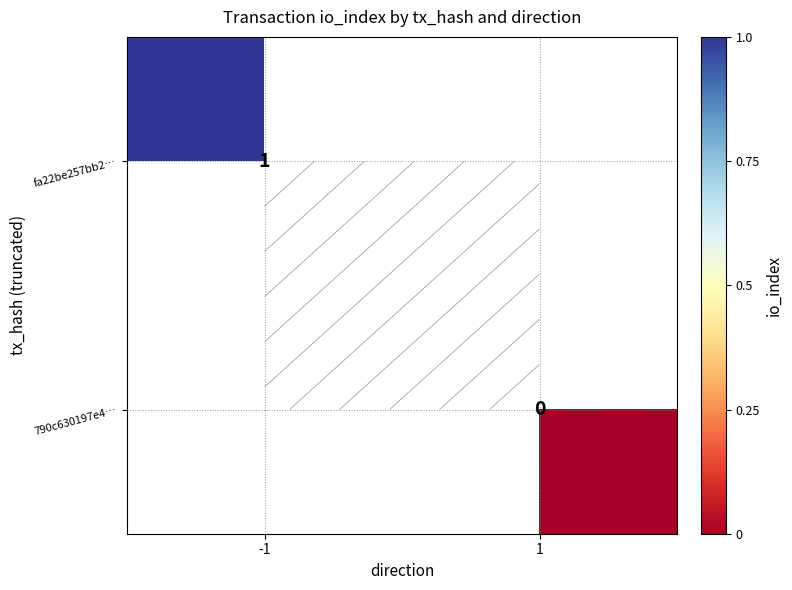

Rank the series by their maximum value, from lowest to highest.

fa22be257bb2…, 790c630197e4…